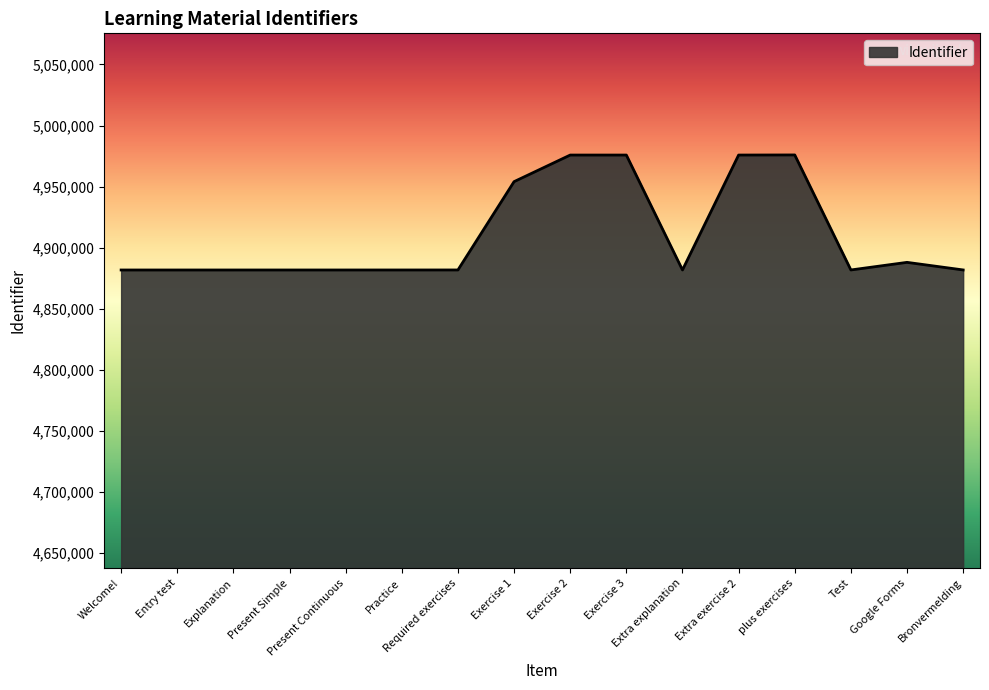

What is the smallest value displayed?

4881785